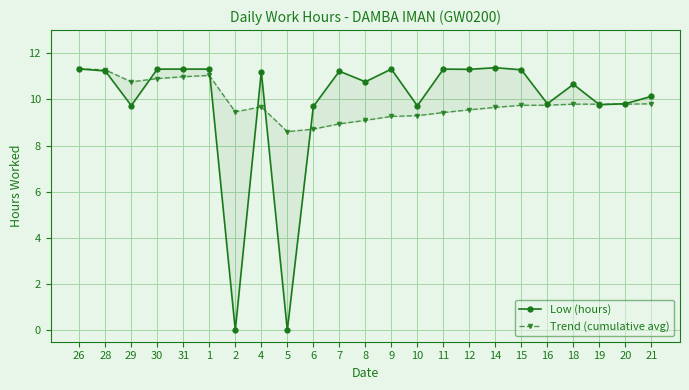

What is the sum of the Trend (cumulative avg) values at 29 and 26?

22.1